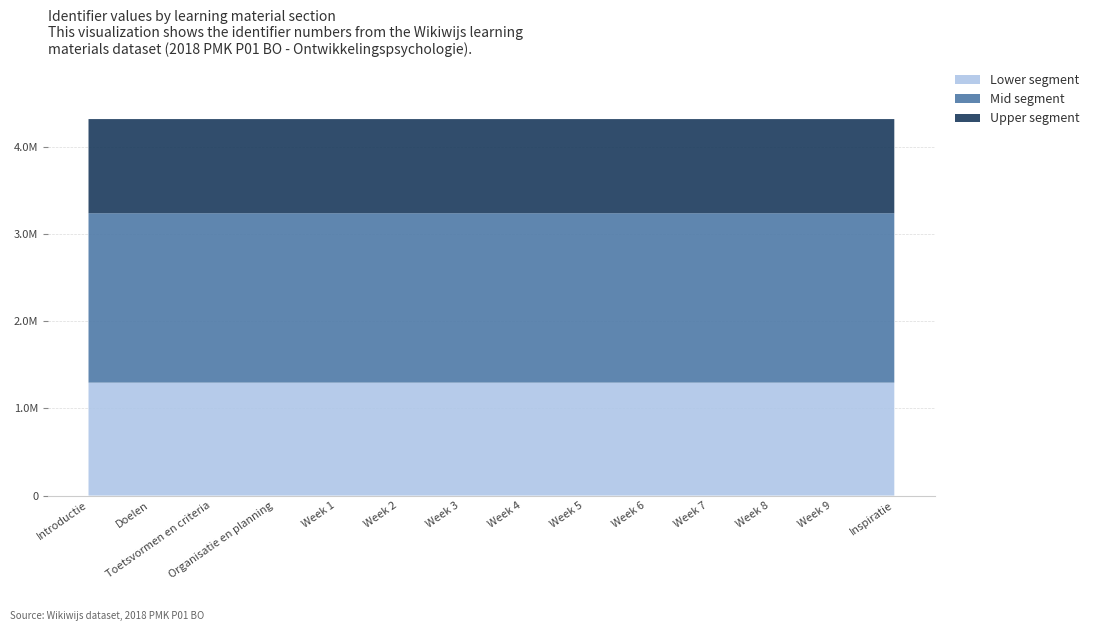

Reading left to right, what are all the values shown in this chart?

Introductie=4319804	Doelen=4319806	Toetsvormen en criteria=4319808	Organisatie en planning=4319810	Week 1=4319811	Week 2=4319813	Week 3=4319815	Week 4=4319817	Week 5=4319819	Week 6=4319821	Week 7=4319823	Week 8=4319825	Week 9=4319827	Inspiratie=4319831